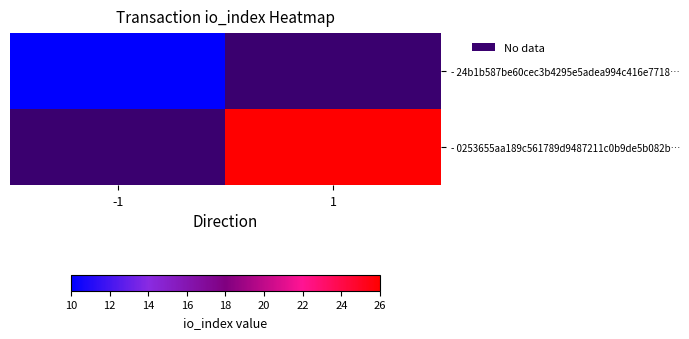

Which has a higher value, 1 or -1?

-1